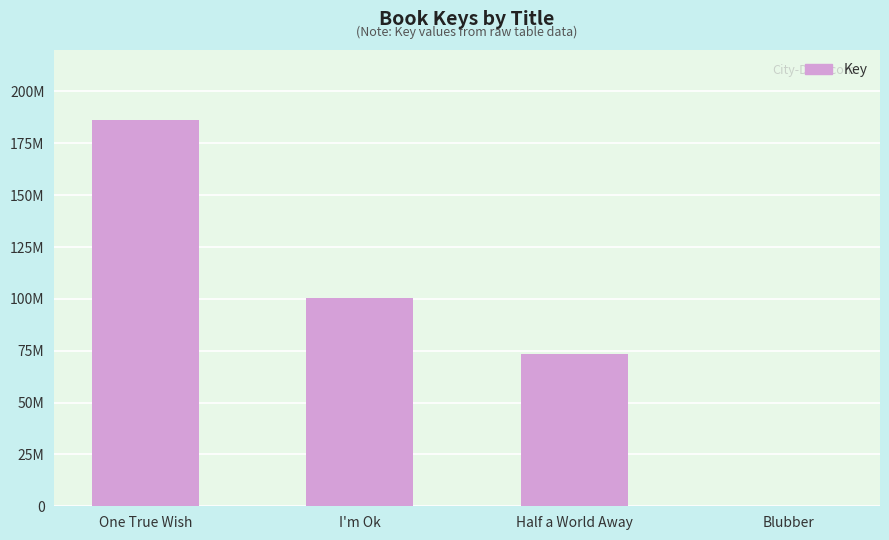

Rank the categories by value from lowest to highest.

Blubber, Half a World Away, I'm Ok, One True Wish